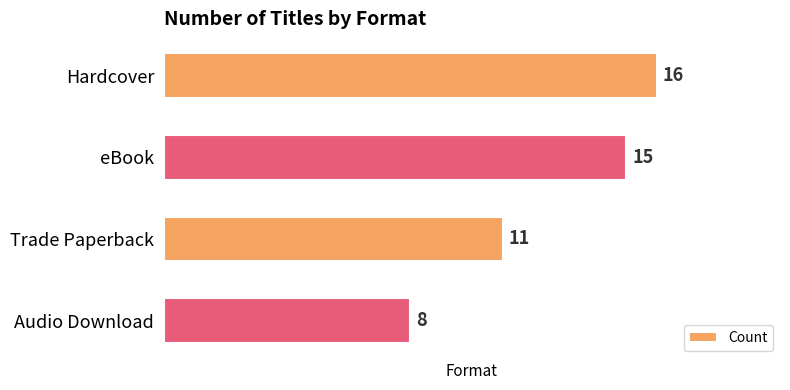

True or false: the data shows 16 at Hardcover.

True